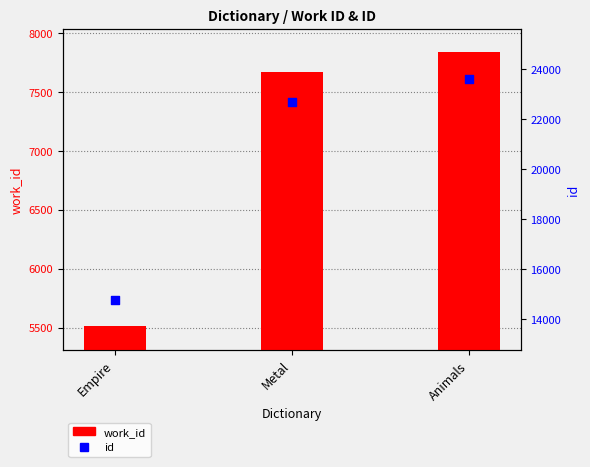

What is the total value across all series at Animals?

31450